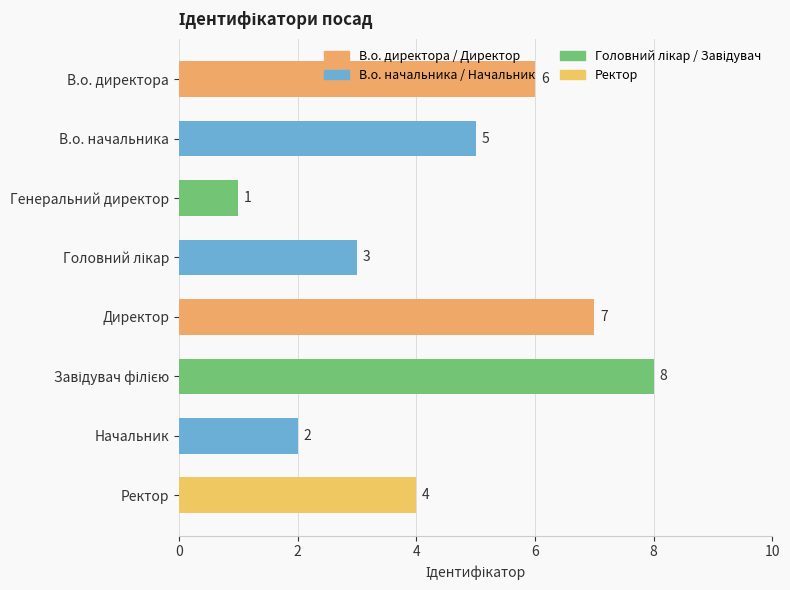

Approximately how many times larger is the value at Генеральний директор compared to Начальник?

0.5